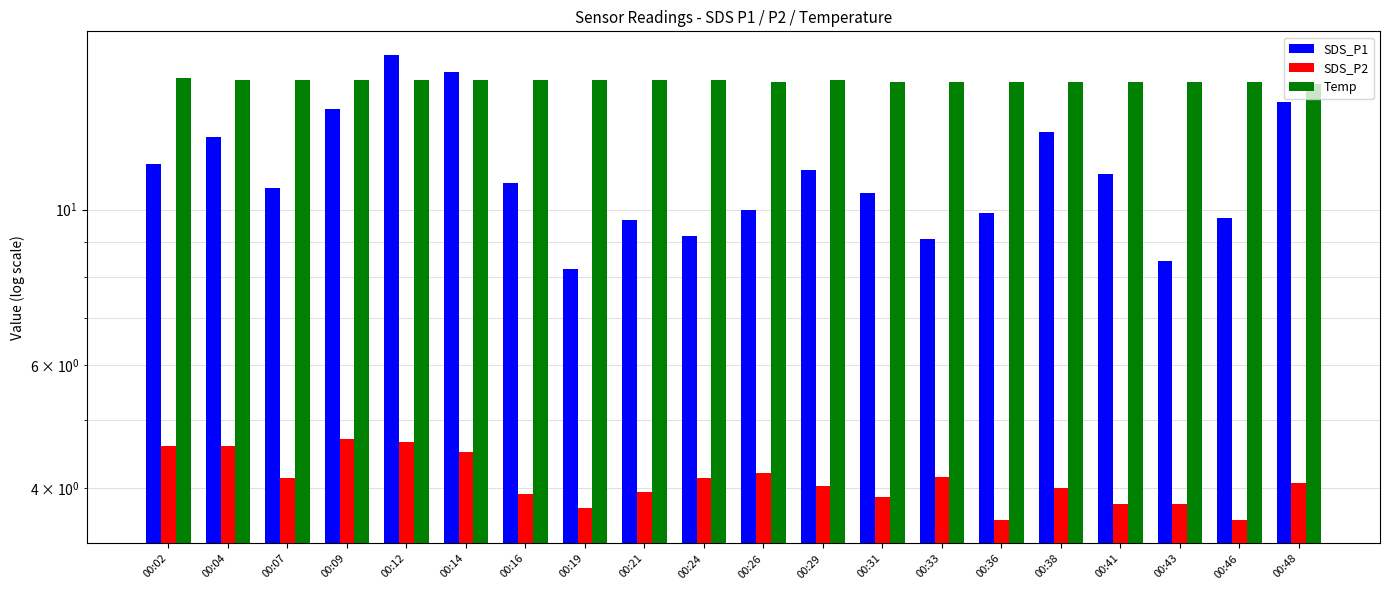

True or false: SDS_P1 has a value of 18.2 at 00:07.

False